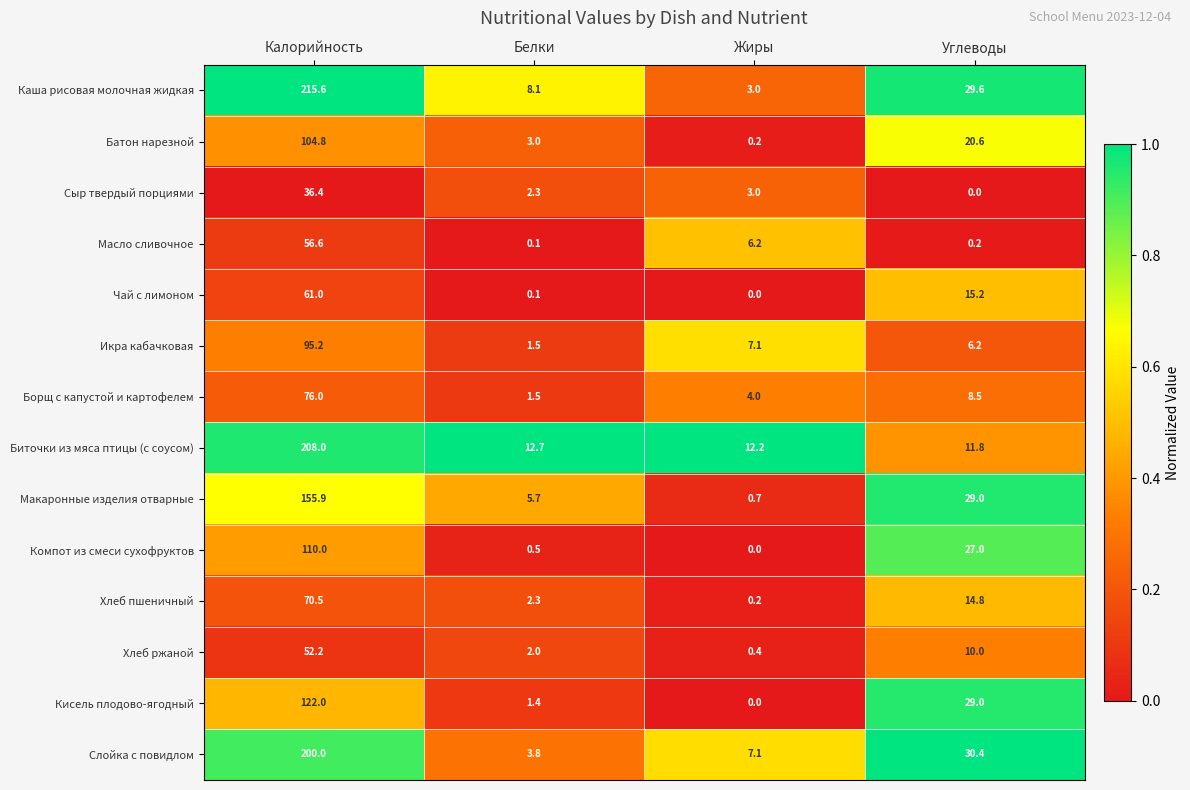

List the series in order of their peak value, highest first.

Каша рисовая молочная жидкая, Биточки из мяса птицы (с соусом), Слойка с повидлом, Макаронные изделия отварные, Кисель плодово-ягодный, Компот из смеси сухофруктов, Батон нарезной, Икра кабачковая, Борщ с капустой и картофелем, Хлеб пшеничный, Чай с лимоном, Масло сливочное, Хлеб ржаной, Сыр твердый порциями